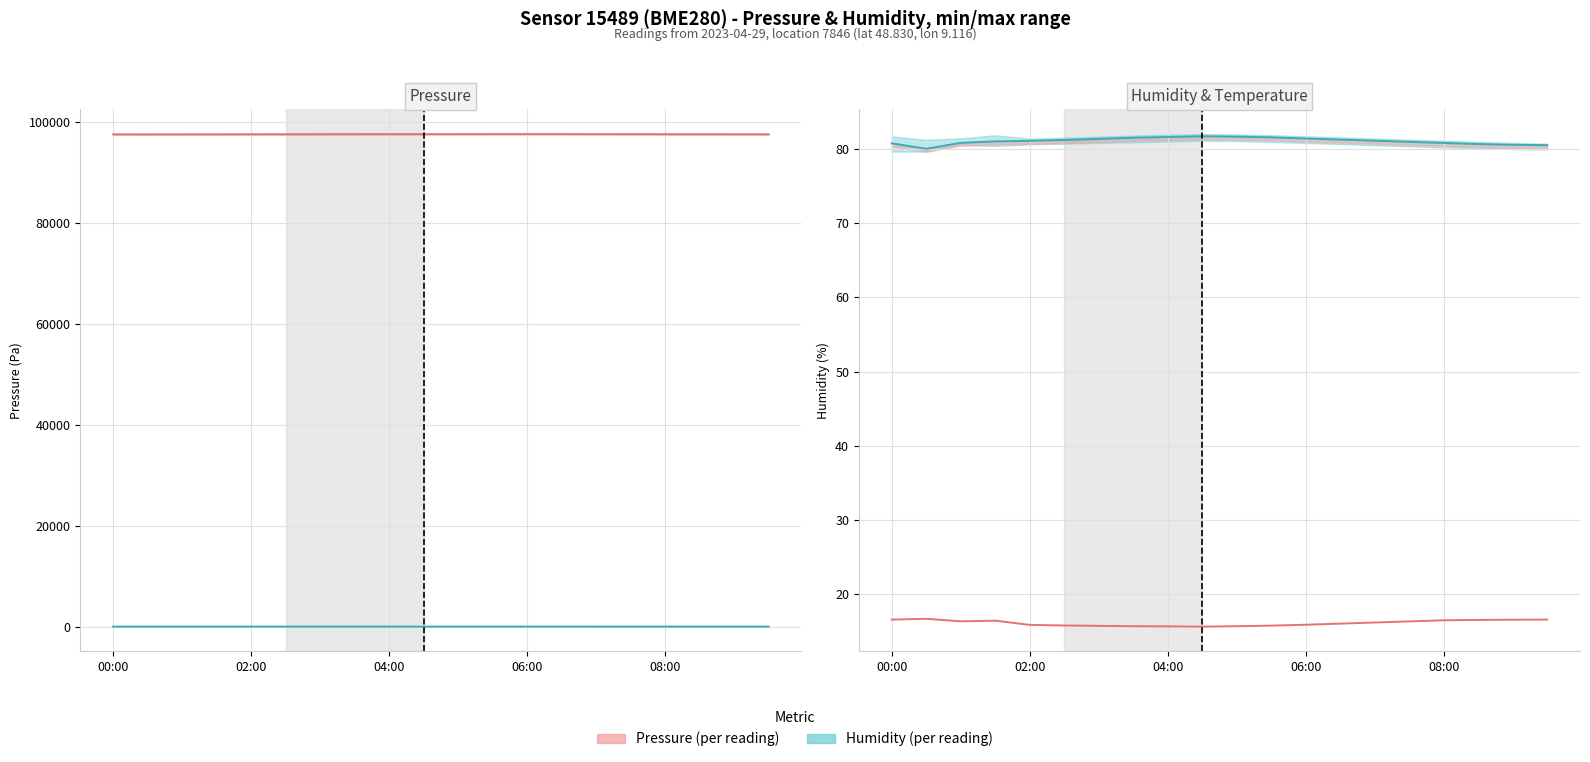

True or false: Humidity (scaled) and Pressure (Pa) intersect in this chart.

False